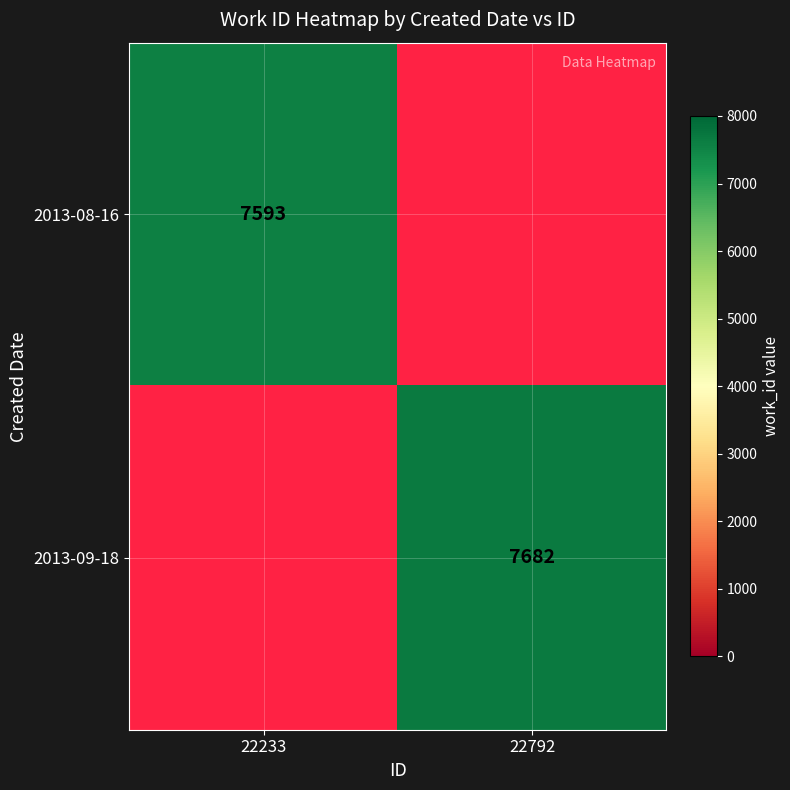

The value of 2013-09-18 at 22792 is 3818. True or false?

False